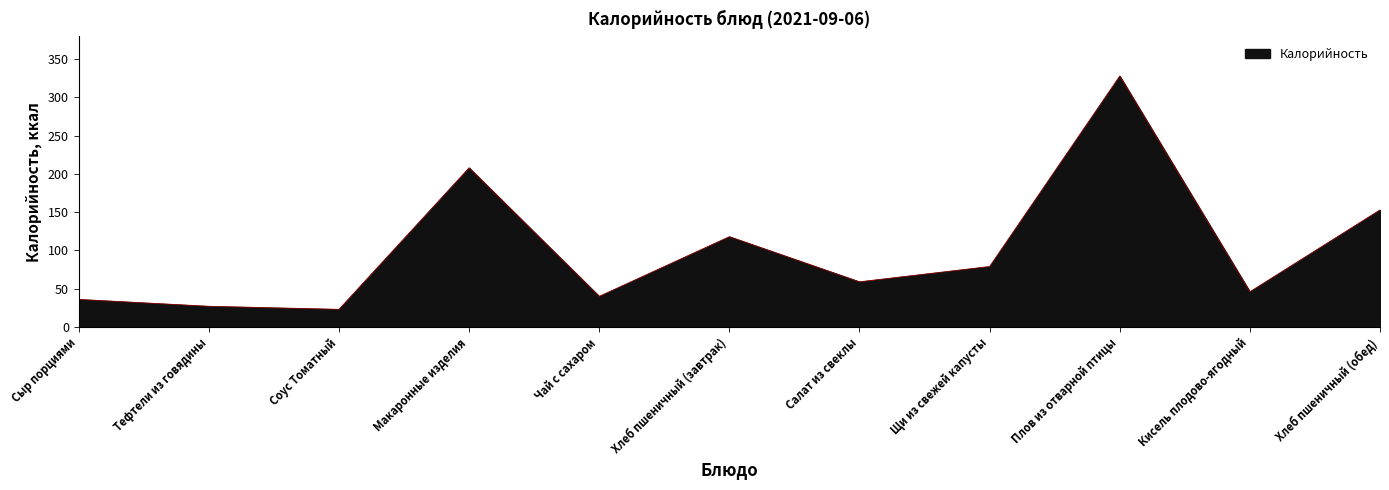

How many categories are shown in the chart?

11